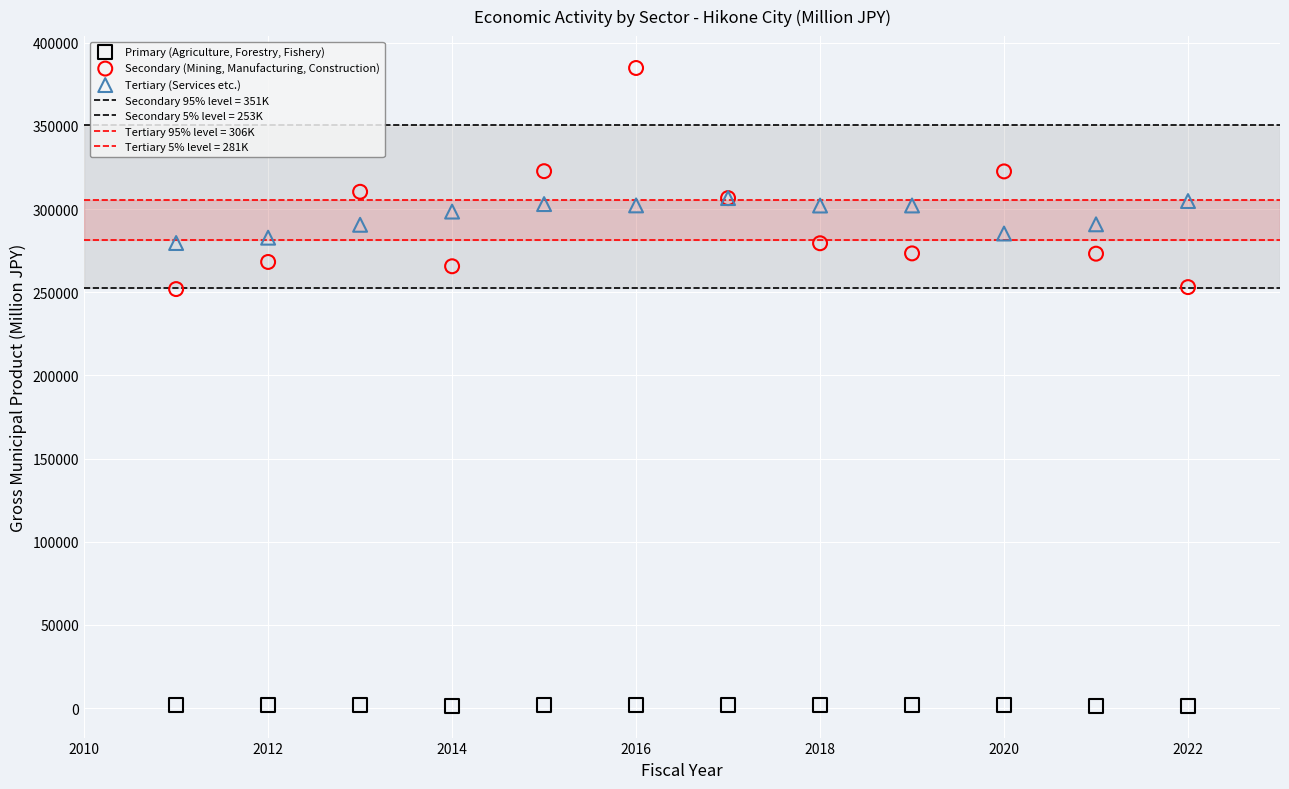

Which series has the largest Y range (max minus min)?

Secondary (Mining, Manufacturing, Construction)